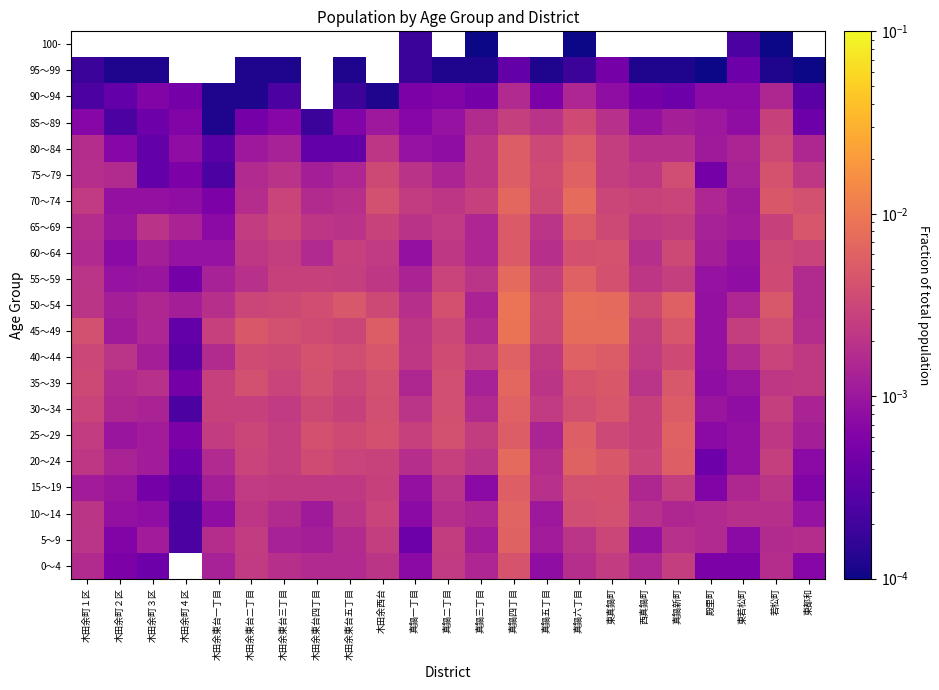

Rank the series by their maximum value, from lowest to highest.

100-, 95～99, 90～94, 85～89, 0～4, 60～64, 65～69, 80～84, 15～19, 30～34, 75～79, 25～29, 40～44, 5～9, 10～14, 35～39, 20～24, 55～59, 70～74, 45～49, 50～54